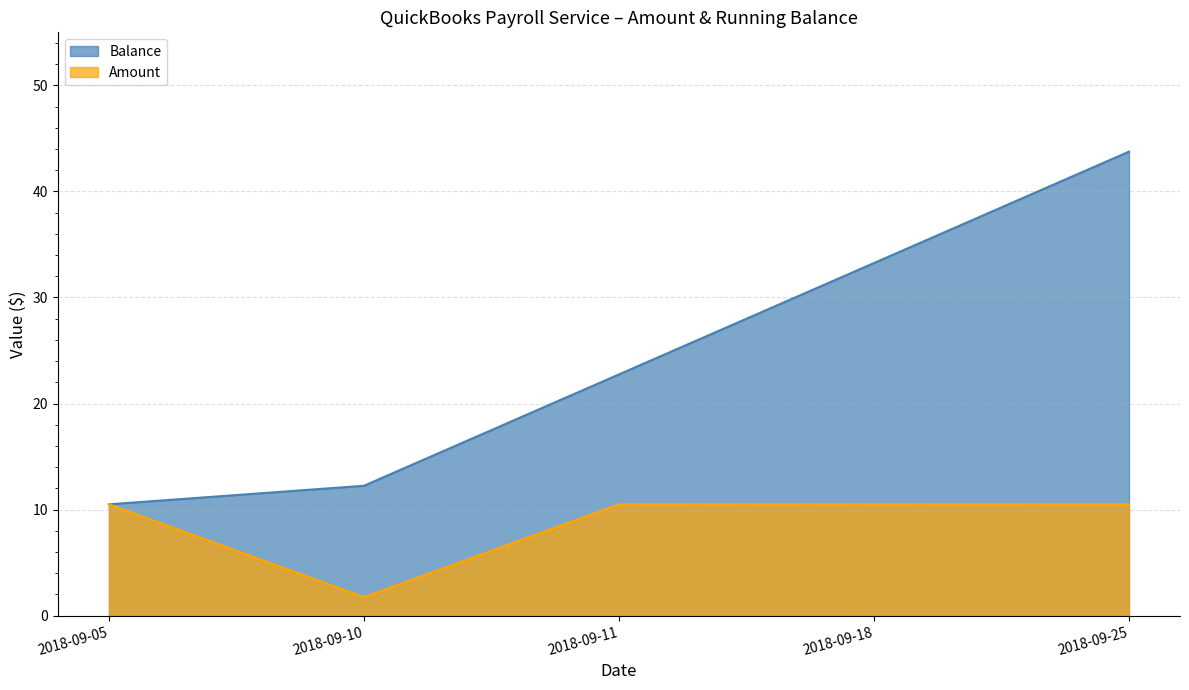

List the labels in order of Balance value, smallest first.

2018-09-05, 2018-09-10, 2018-09-11, 2018-09-18, 2018-09-25